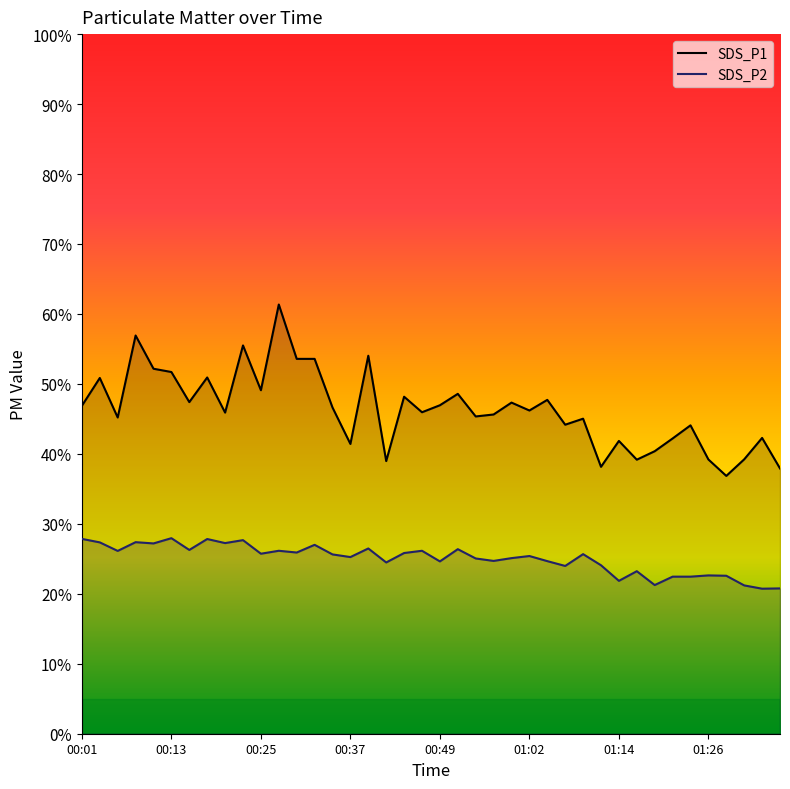

In SDS_P1, how many points are higher than both neighbors (excluding endpoints)?

14